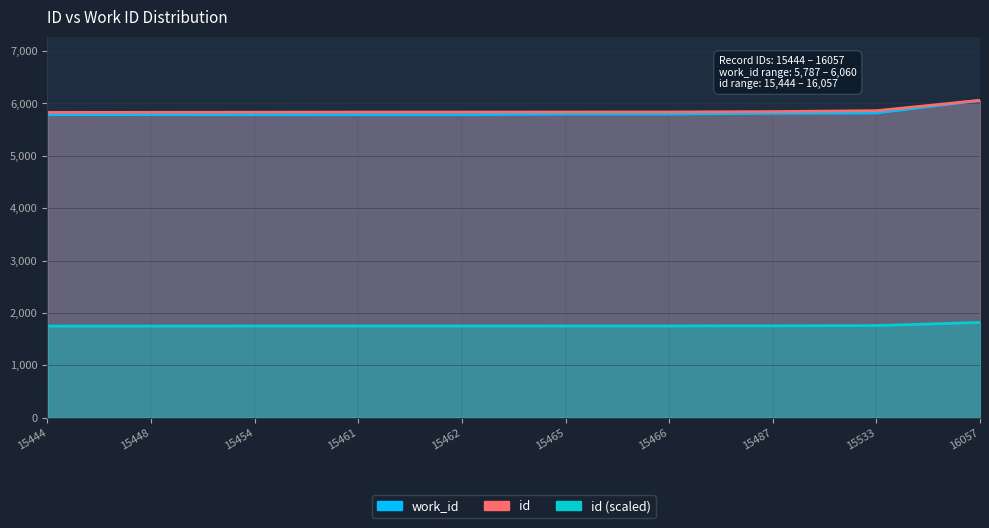

What is the value of the work_id point at the 9th from the left?

5819.0